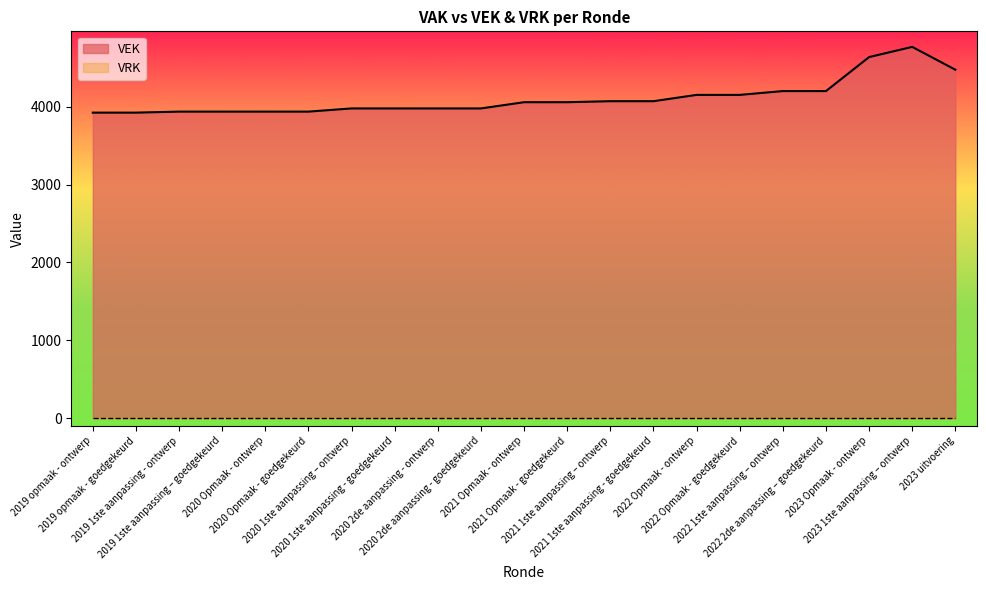

What position from the right is 2019 opmaak - goedgekeurd?

20